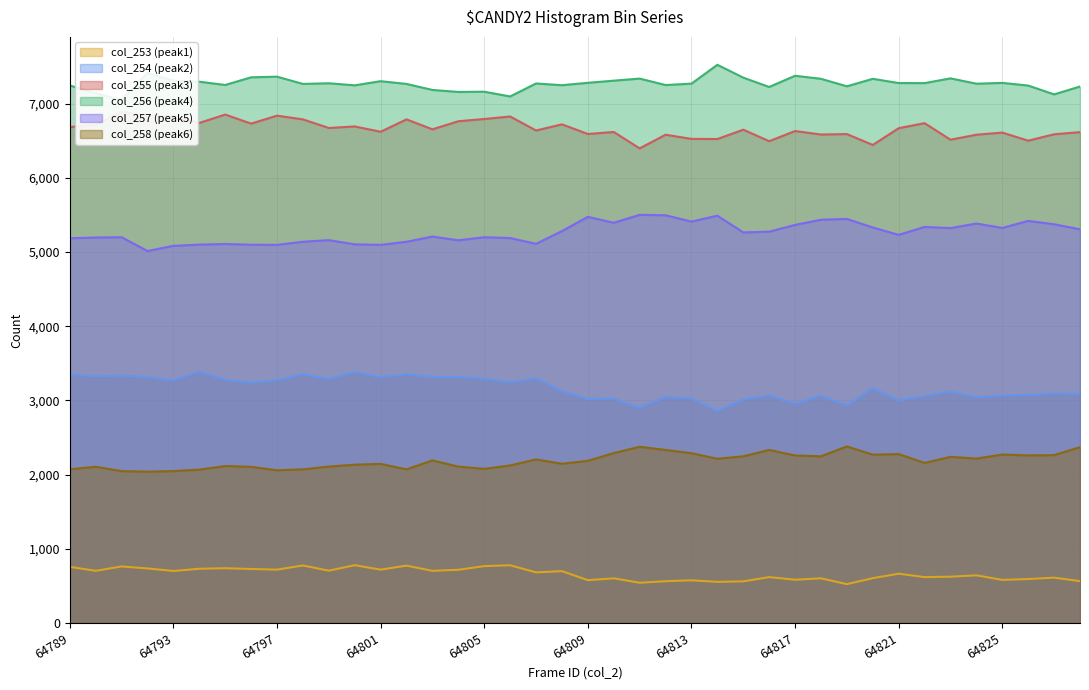

Reading right to left, extract all data points from this chart.

col_253 (peak1): 64828=564	64827=611	64826=592	64825=581	64824=642	64823=624	64822=618	64821=664	64820=604	64819=523	64818=602	64817=583	64816=618	64815=561	64814=554	64813=575	64812=563	64811=542	64810=602	64809=577	64808=699	64807=682	64806=778	64805=766	64804=717	64803=703	64802=773	64801=719	64800=779	64799=705	64798=775	64797=719	64796=728	64795=738	64794=731	64793=701	64792=735	64791=762	64790=703	64789=756
col_254 (peak2): 64828=3087	64827=3093	64826=3074	64825=3066	64824=3042	64823=3121	64822=3058	64821=3002	64820=3164	64819=2931	64818=3063	64817=2955	64816=3064	64815=3014	64814=2857	64813=3025	64812=3047	64811=2899	64810=3024	64809=3018	64808=3125	64807=3299	64806=3244	64805=3292	64804=3316	64803=3315	64802=3352	64801=3312	64800=3380	64799=3289	64798=3352	64797=3273	64796=3240	64795=3277	64794=3388	64793=3269	64792=3312	64791=3335	64790=3323	64789=3353
col_255 (peak3): 64828=6618	64827=6589	64826=6503	64825=6612	64824=6583	64823=6516	64822=6739	64821=6671	64820=6445	64819=6592	64818=6586	64817=6633	64816=6496	64815=6651	64814=6525	64813=6527	64812=6583	64811=6399	64810=6620	64809=6593	64808=6723	64807=6640	64806=6829	64805=6795	64804=6765	64803=6656	64802=6790	64801=6623	64800=6695	64799=6674	64798=6790	64797=6840	64796=6733	64795=6855	64794=6742	64793=6830	64792=6831	64791=6896	64790=6716	64789=6687
col_256 (peak4): 64828=7233	64827=7127	64826=7246	64825=7282	64824=7271	64823=7343	64822=7279	64821=7280	64820=7337	64819=7236	64818=7337	64817=7378	64816=7227	64815=7353	64814=7526	64813=7272	64812=7253	64811=7340	64810=7312	64809=7283	64808=7251	64807=7274	64806=7099	64805=7163	64804=7160	64803=7187	64802=7268	64801=7305	64800=7249	64799=7277	64798=7268	64797=7366	64796=7357	64795=7254	64794=7298	64793=7312	64792=7417	64791=7051	64790=7143	64789=7247
col_257 (peak5): 64828=5308	64827=5376	64826=5421	64825=5326	64824=5386	64823=5324	64822=5340	64821=5233	64820=5332	64819=5448	64818=5437	64817=5367	64816=5276	64815=5266	64814=5491	64813=5412	64812=5497	64811=5503	64810=5396	64809=5476	64808=5284	64807=5112	64806=5190	64805=5201	64804=5160	64803=5210	64802=5140	64801=5098	64800=5105	64799=5162	64798=5140	64797=5098	64796=5100	64795=5110	64794=5101	64793=5085	64792=5015	64791=5201	64790=5197	64789=5187
col_258 (peak6): 64828=2370	64827=2263	64826=2259	64825=2271	64824=2216	64823=2240	64822=2158	64821=2277	64820=2269	64819=2380	64818=2247	64817=2258	64816=2333	64815=2247	64814=2214	64813=2289	64812=2333	64811=2375	64810=2291	64809=2186	64808=2147	64807=2205	64806=2124	64805=2078	64804=2108	64803=2192	64802=2071	64801=2145	64800=2134	64799=2109	64798=2071	64797=2059	64796=2105	64795=2116	64794=2067	64793=2048	64792=2040	64791=2047	64790=2106	64789=2072